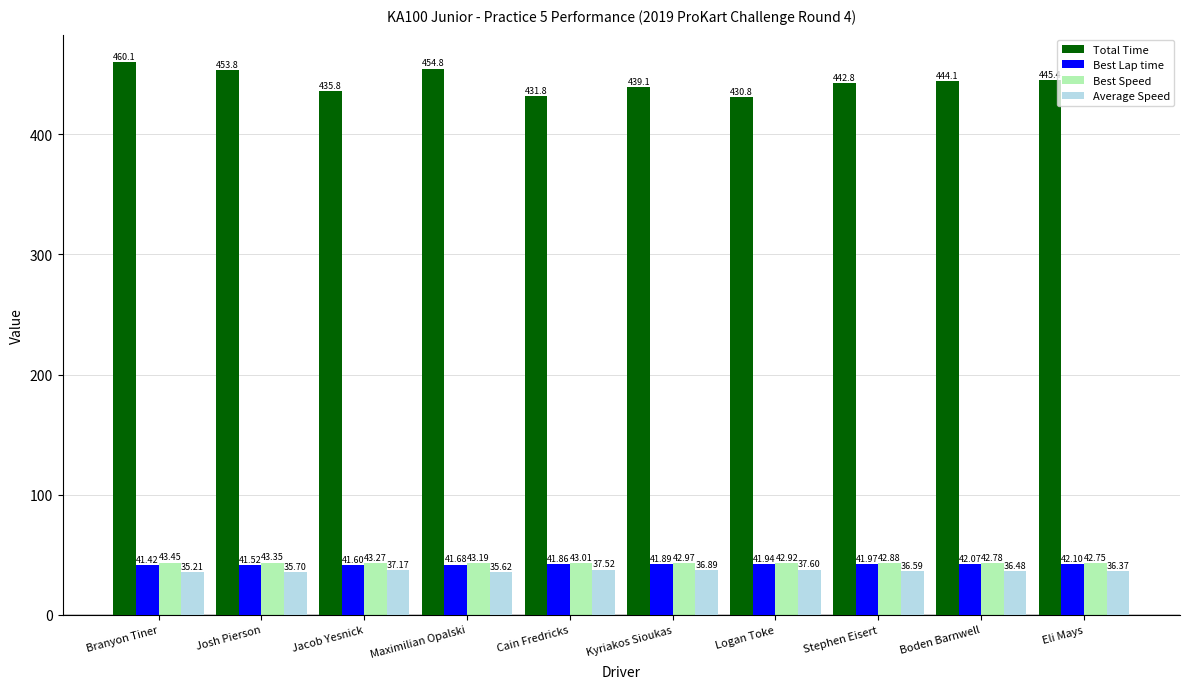

What is the difference between the Best Speed values at Josh Pierson and Kyriakos Sioukas?

0.4